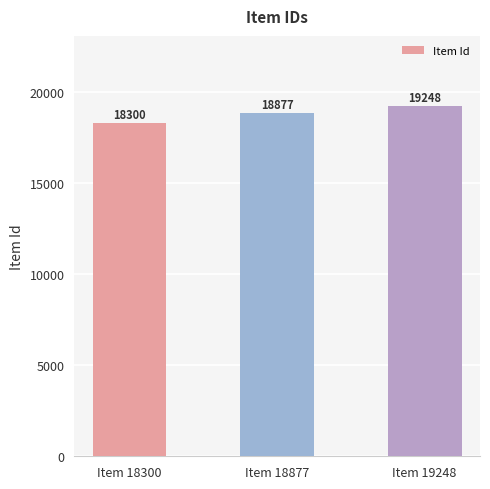

The chart shows a value of 29229 at Item 18300. True or false?

False